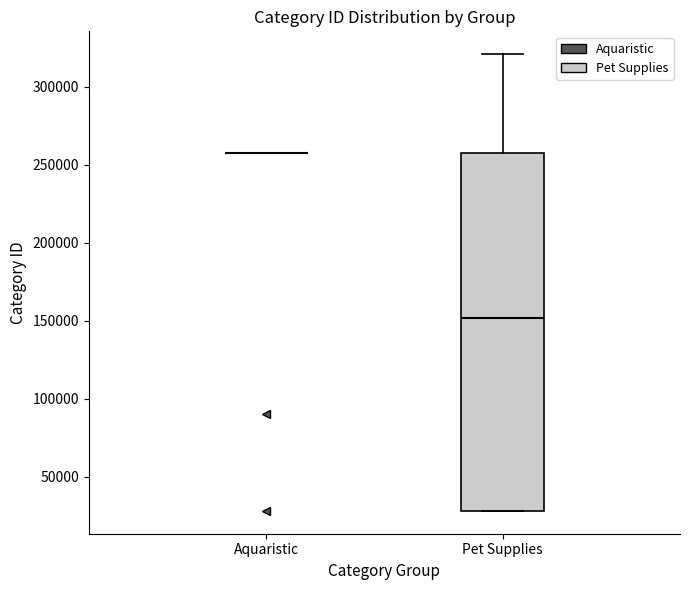

Where is the upper edge of the box for Pet Supplies on the y-axis? The values are not printed on the chart, so give them approximately, as read against the axis.

255000